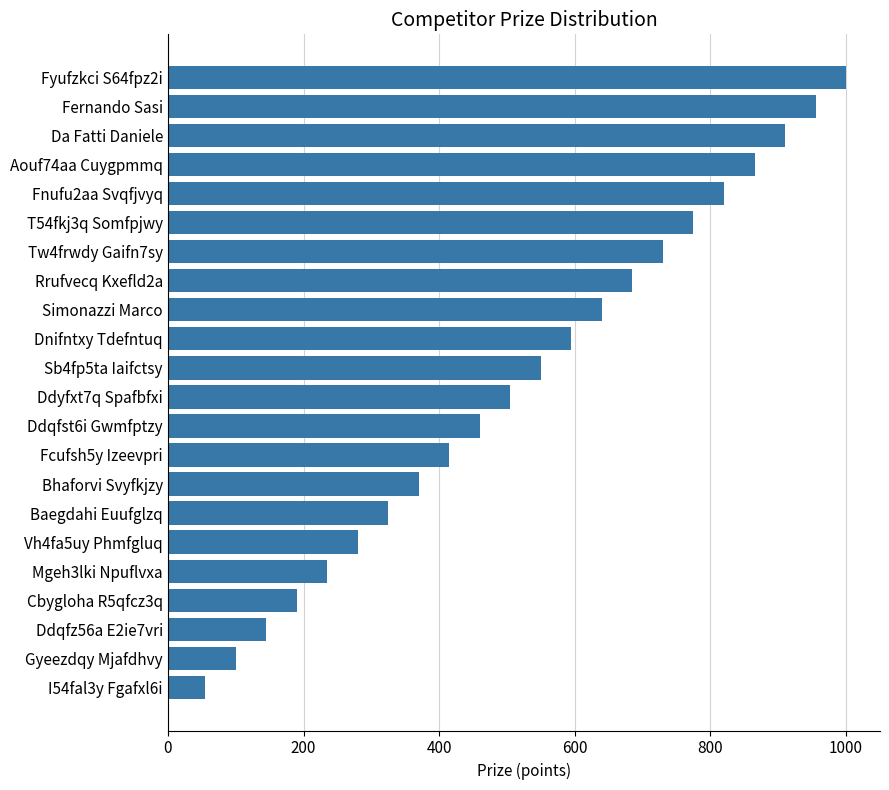

Reading top to bottom, transcribe all the data shown in this chart.

Fyufzkci S64fpz2i=1000	Fernando Sasi=955	Da Fatti Daniele=910	Aouf74aa Cuygpmmq=865	Fnufu2aa Svqfjvyq=820	T54fkj3q Somfpjwy=775	Tw4frwdy Gaifn7sy=730	Rrufvecq Kxefld2a=685	Simonazzi Marco=640	Dnifntxy Tdefntuq=595	Sb4fp5ta Iaifctsy=550	Ddyfxt7q Spafbfxi=505	Ddqfst6i Gwmfptzy=460	Fcufsh5y Izeevpri=415	Bhaforvi Svyfkjzy=370	Baegdahi Euufglzq=325	Vh4fa5uy Phmfgluq=280	Mgeh3lki Npuflvxa=235	Cbygloha R5qfcz3q=190	Ddqfz56a E2ie7vri=145	Gyeezdqy Mjafdhvy=100	I54fal3y Fgafxl6i=55